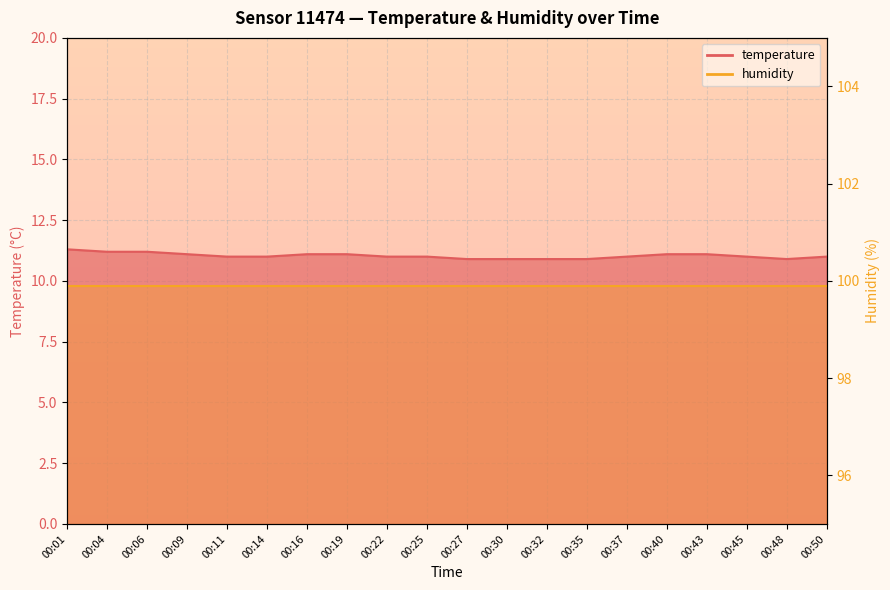

What is the ratio of the value at 00:06 to the value at 00:35?

1.0